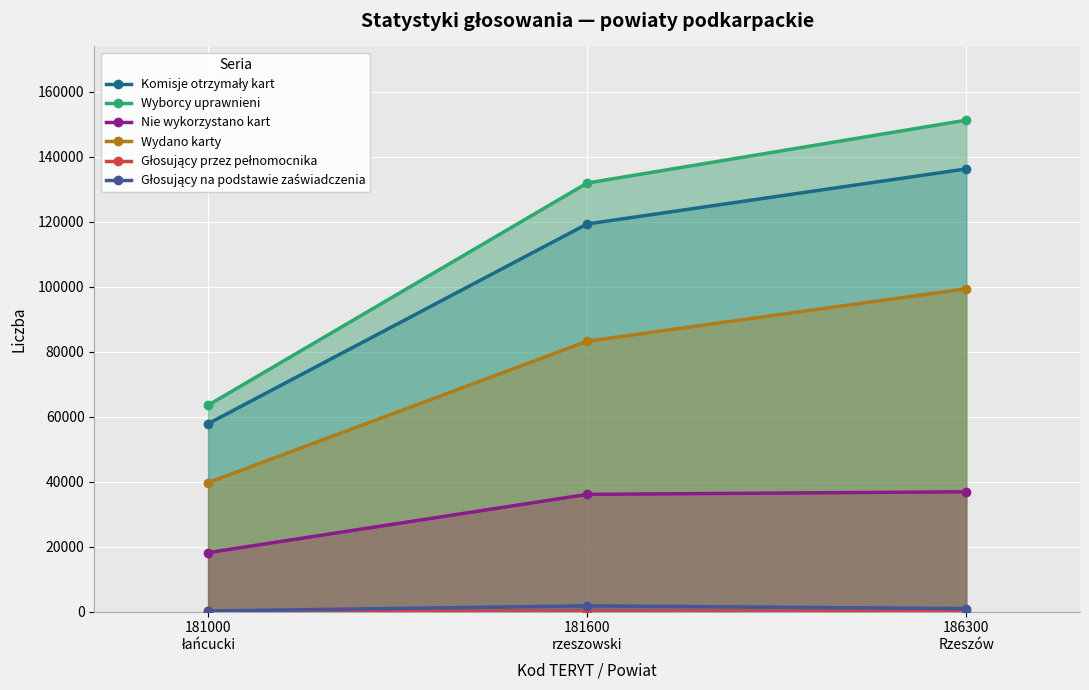

What is the minimum value for Wydano karty?

39673